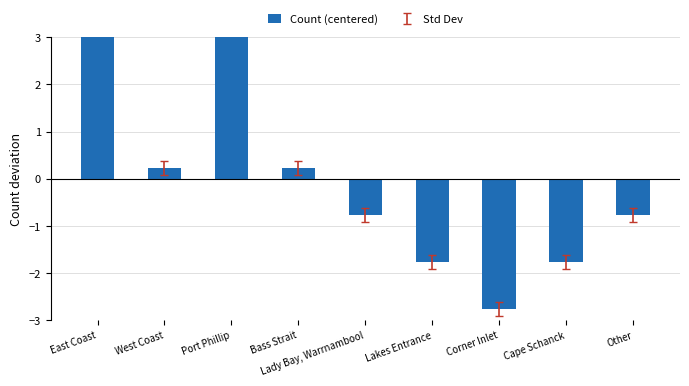

Reading left to right, list all the values displayed in this chart.

4.2	0.2	3.2	0.2	-0.8	-1.8	-2.8	-1.8	-0.8